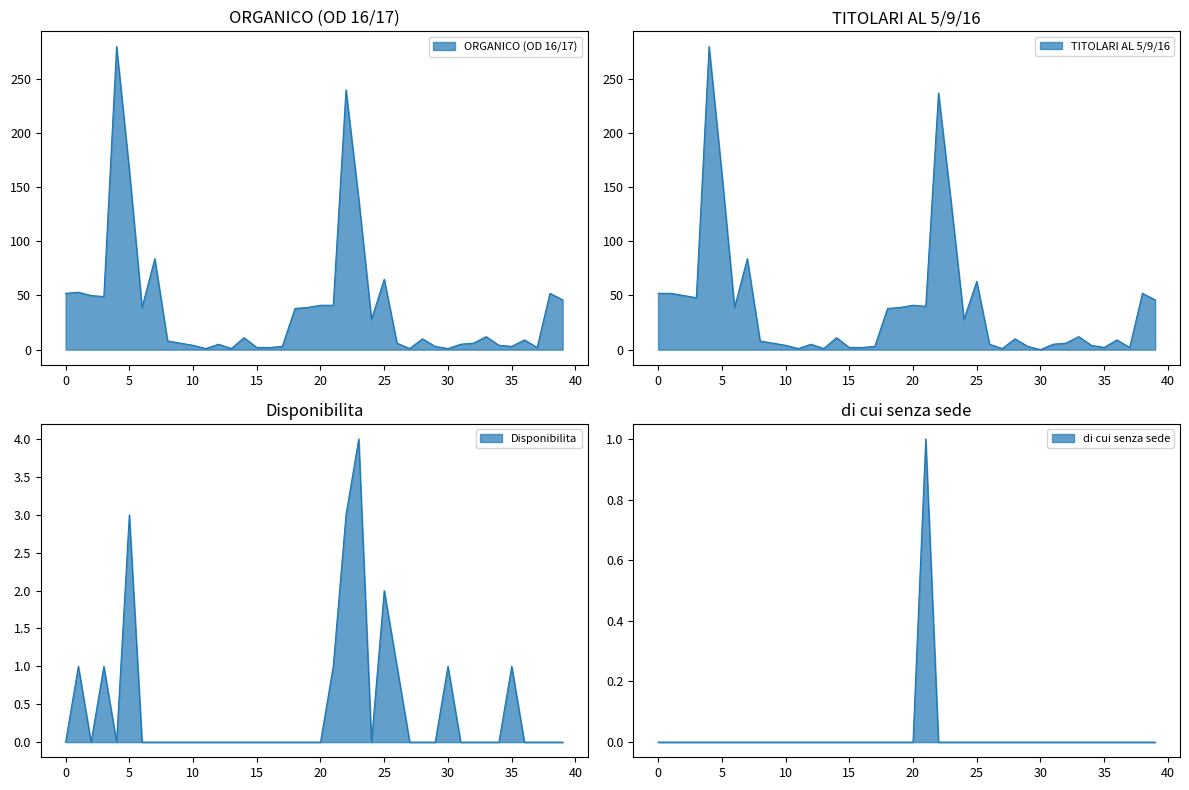

At which label is TITOLARI AL 5/9/16 closest to 140?

23